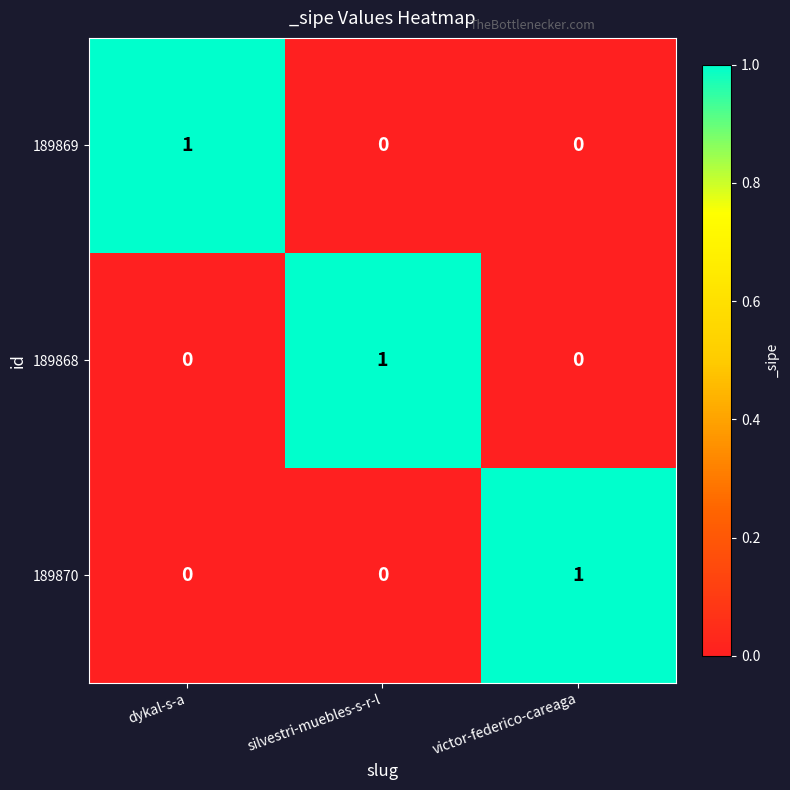

Reading left to right, list all the values displayed in this chart.

189869: dykal-s-a=1	silvestri-muebles-s-r-l=0	victor-federico-careaga=0
189868: dykal-s-a=0	silvestri-muebles-s-r-l=1	victor-federico-careaga=0
189870: dykal-s-a=0	silvestri-muebles-s-r-l=0	victor-federico-careaga=1